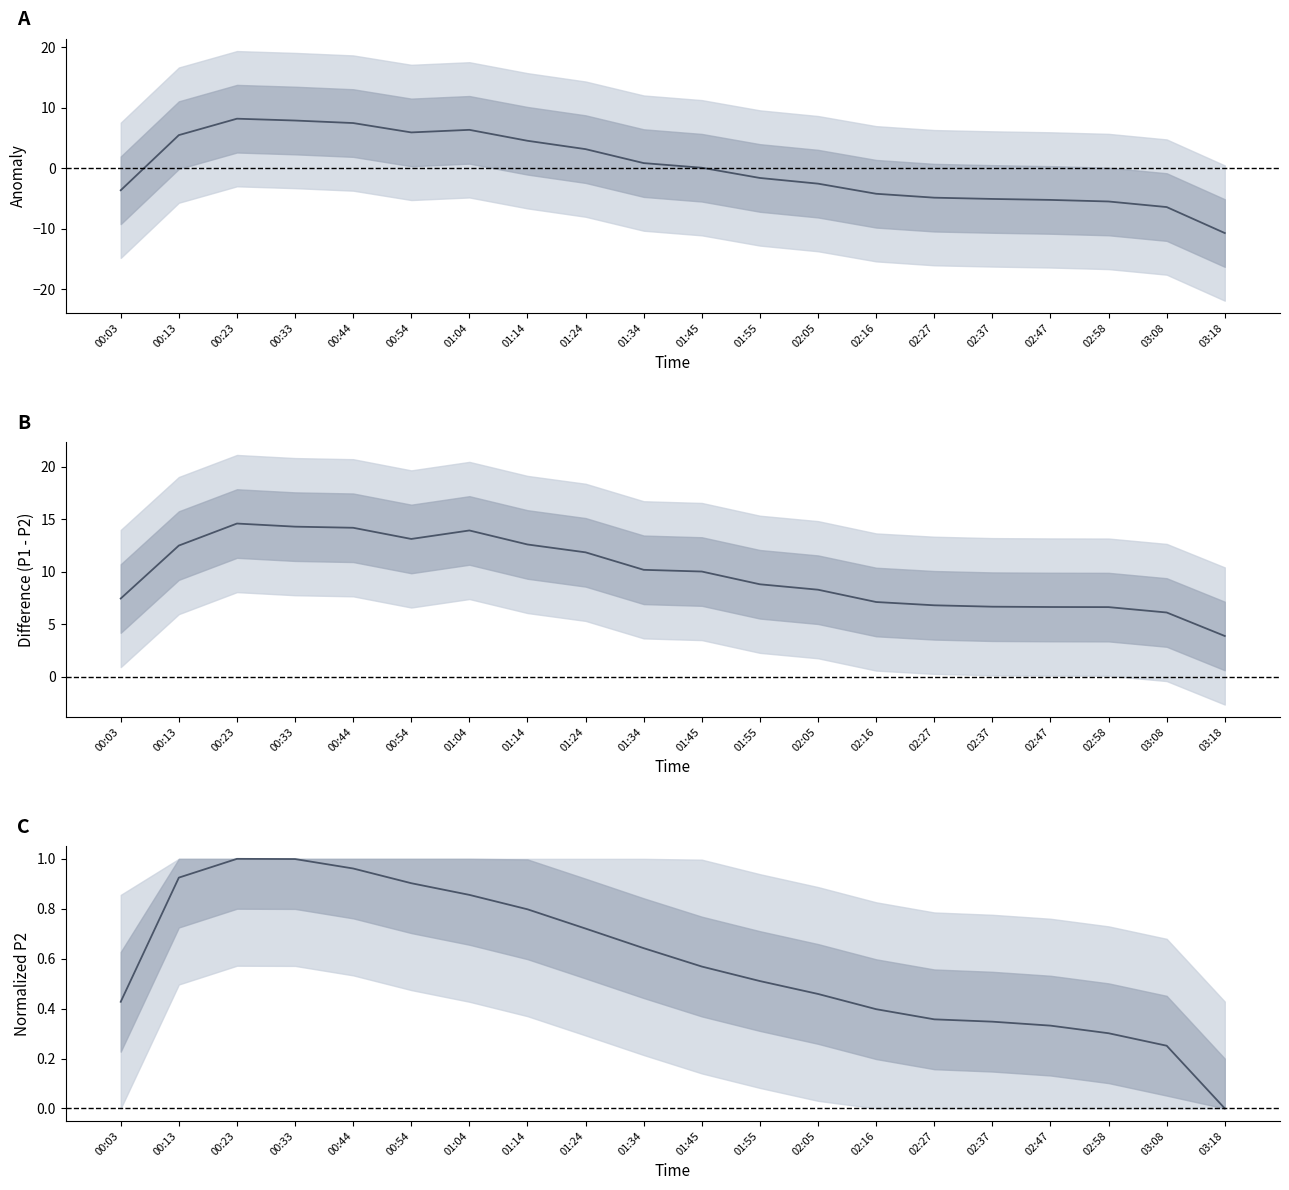

What is the label of the 9th point from the left?

01:24